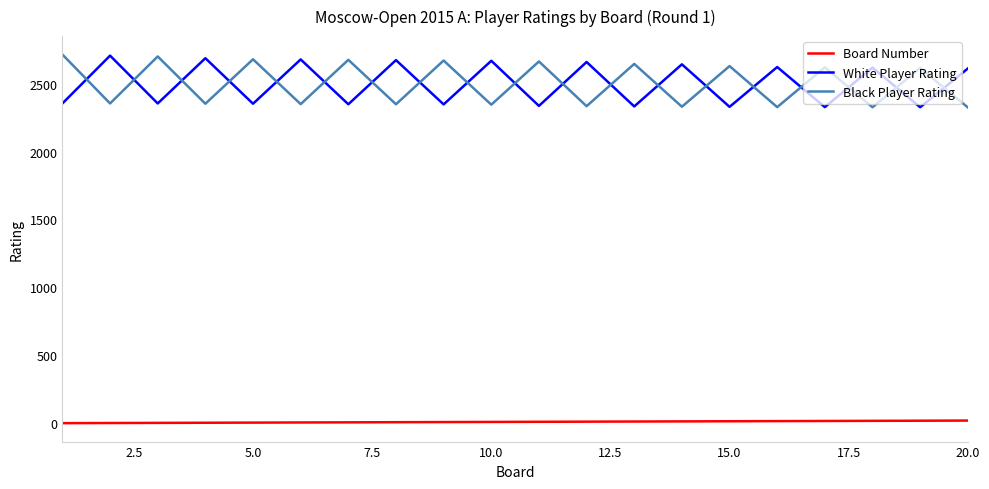

How many interior local peaks does the White Player Rating series have?

9